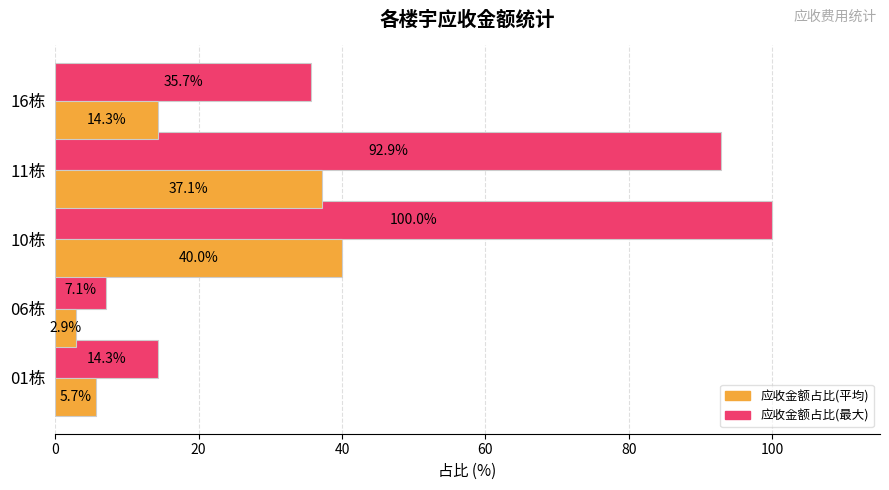

Where is 应收金额占比(平均) nearest to the value 21?

16栋